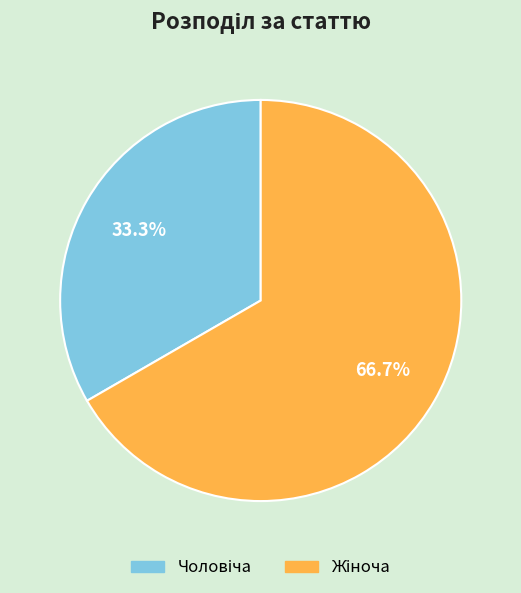

How many segments does this pie chart have?

2